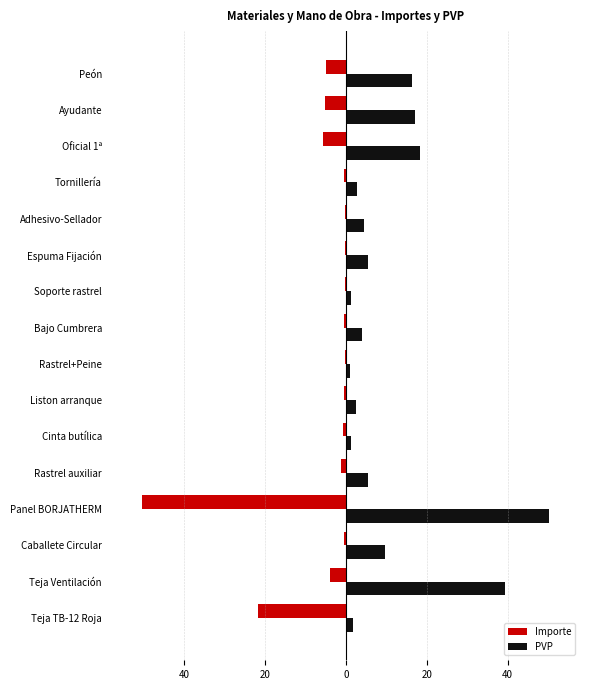

Are the bars horizontal?

Yes